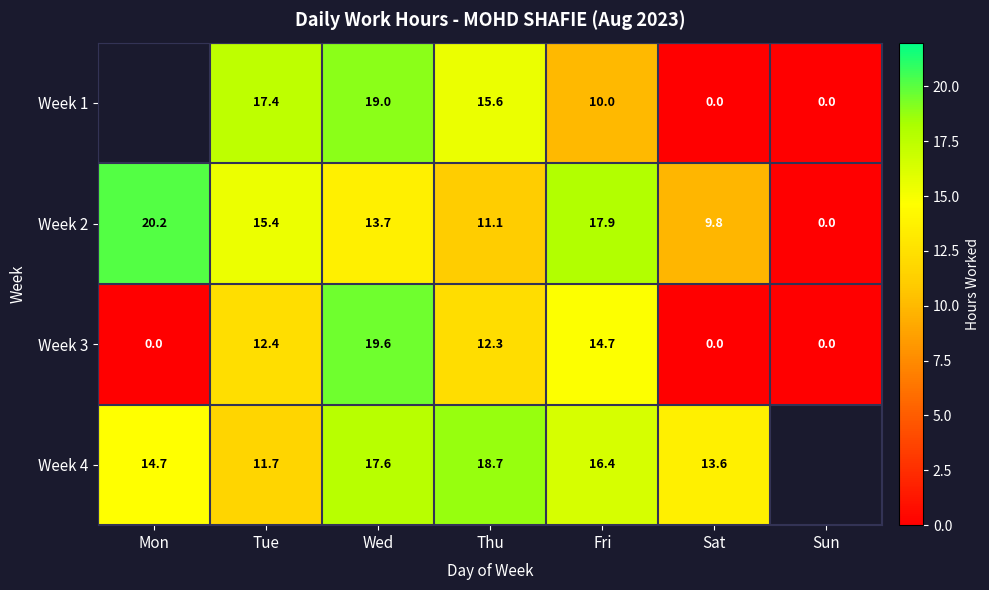

True or false: Week 4 has a value of 26.1 at Fri.

False